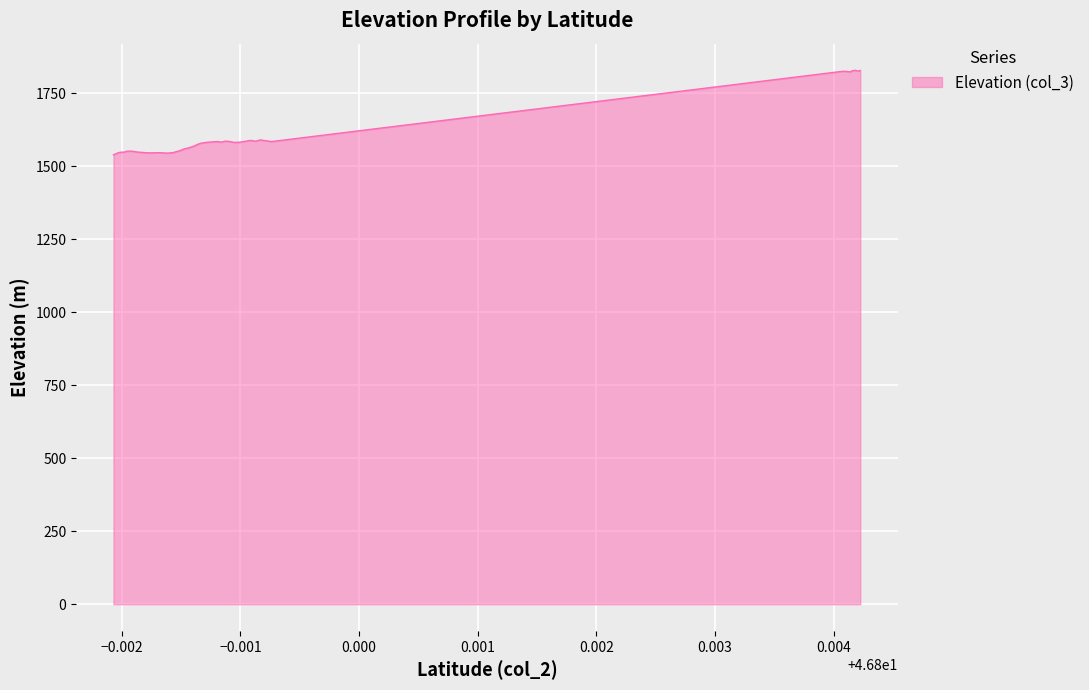

What is the maximum value shown in the chart?

1827.8